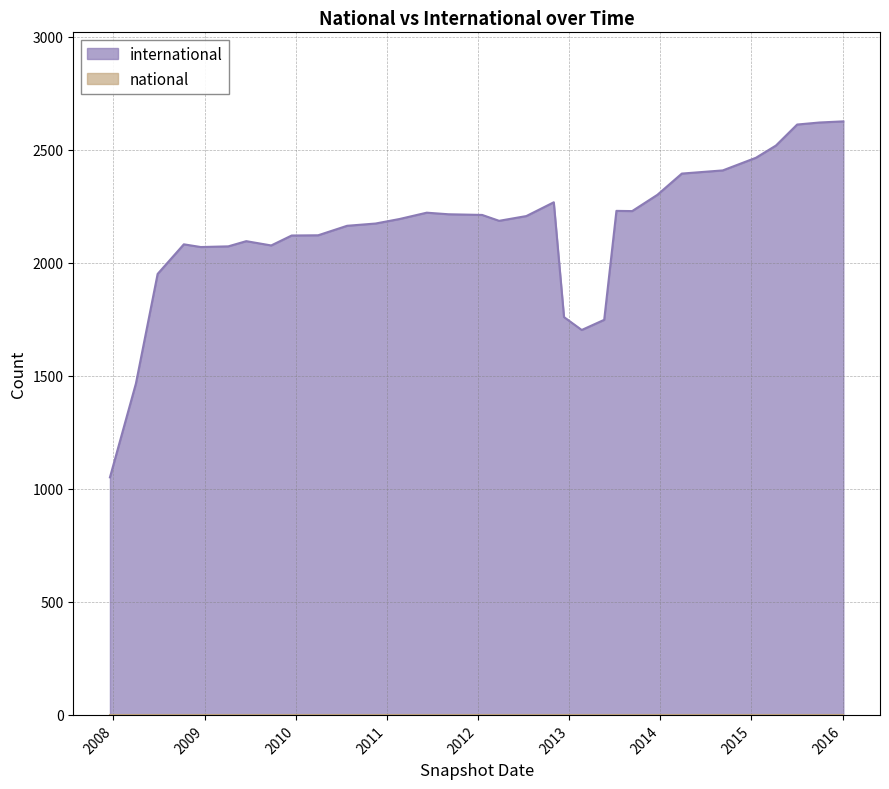

At which category is the sum across all series the highest?

2016-01-04